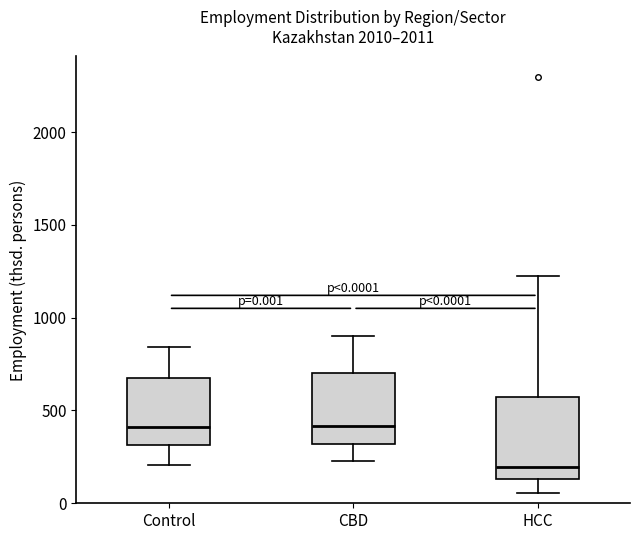

Which box has the lowest median line?

HCC